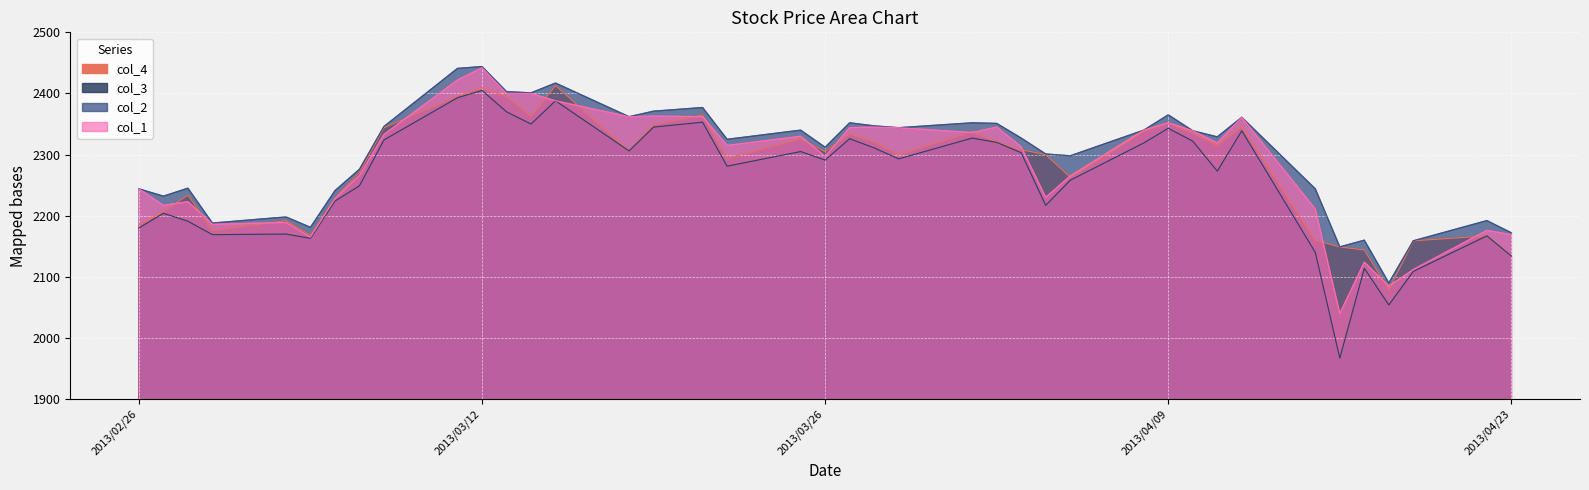

What is the difference between the maximum and minimum values in the col_2 series?

354